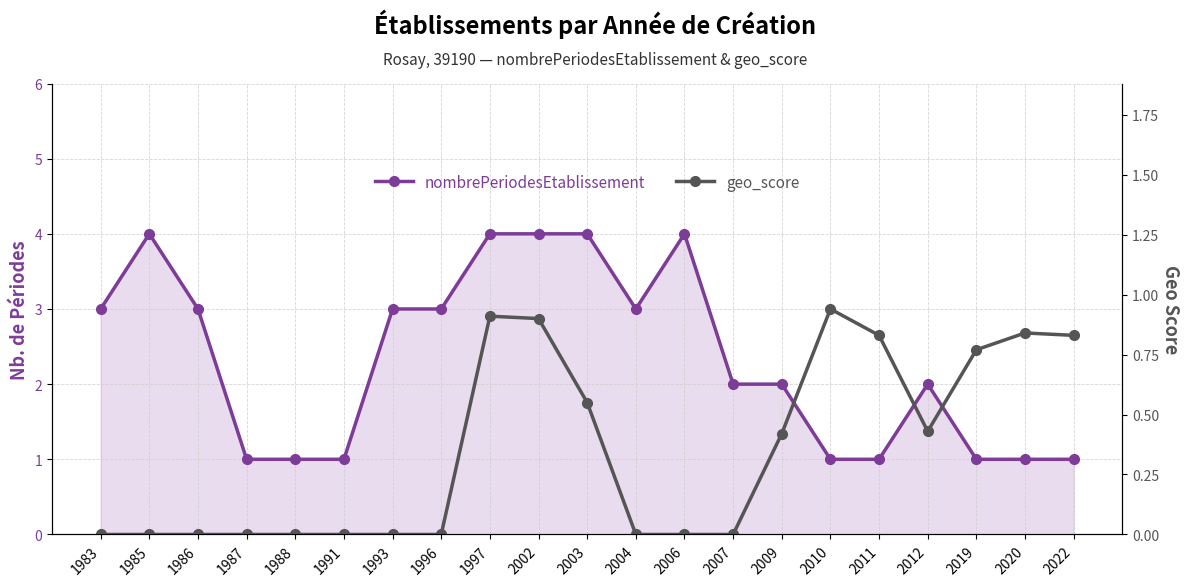

Reading left to right, extract all data points from this chart.

nombrePeriodesEtablissement: 1983=3.0	1985=4.0	1986=3.0	1987=1.0	1988=1.0	1991=1.0	1993=3.0	1996=3.0	1997=4.0	2002=4.0	2003=4.0	2004=3.0	2006=4.0	2007=2.0	2009=2.0	2010=1.0	2011=1.0	2012=2.0	2019=1.0	2020=1.0	2022=1.0
geo_score: 1983=0.0	1985=0.0	1986=0.0	1987=0.0	1988=0.0	1991=0.0	1993=0.0	1996=0.0	1997=0.9	2002=0.9	2003=0.6	2004=0.0	2006=0.0	2007=0.0	2009=0.4	2010=0.9	2011=0.8	2012=0.4	2019=0.8	2020=0.8	2022=0.8